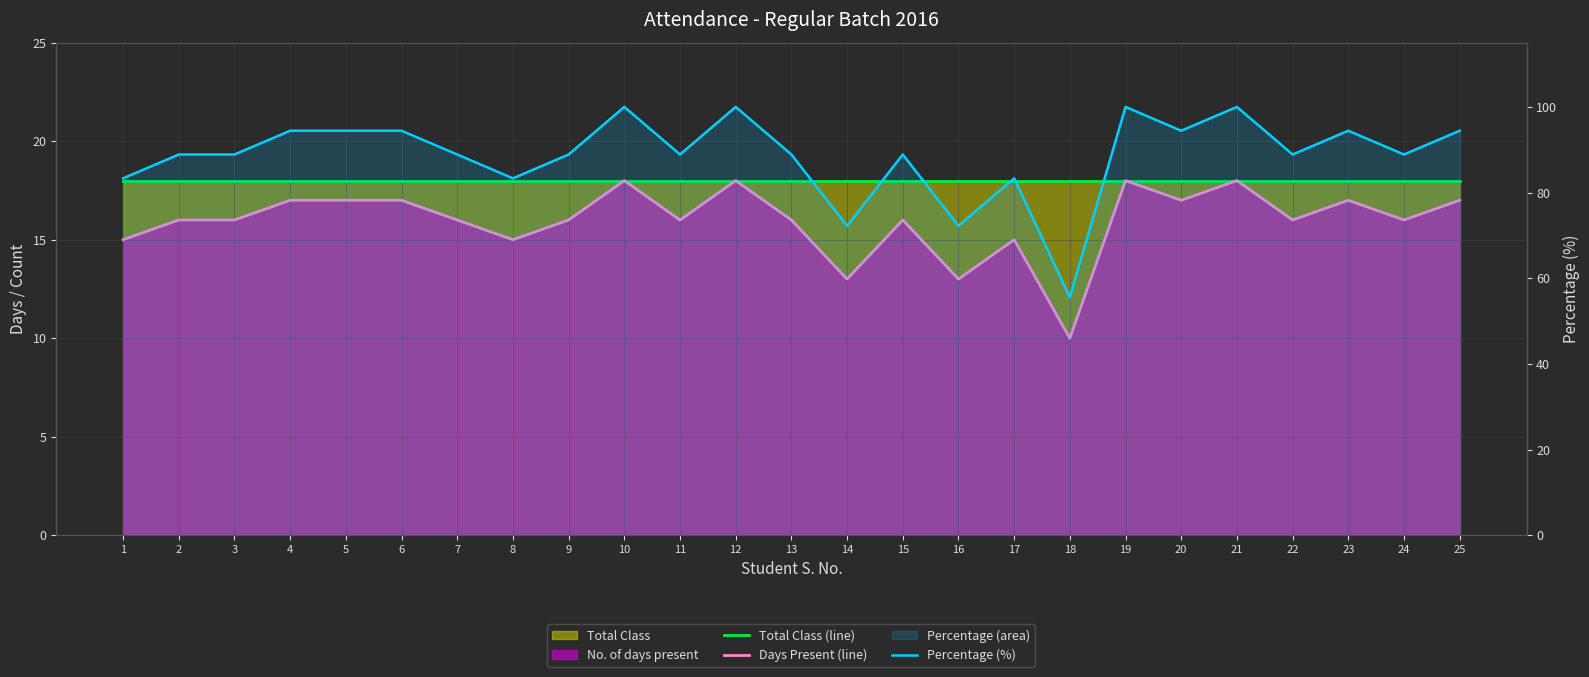

The value of Days Present (line) at 21 is 5.3. True or false?

False